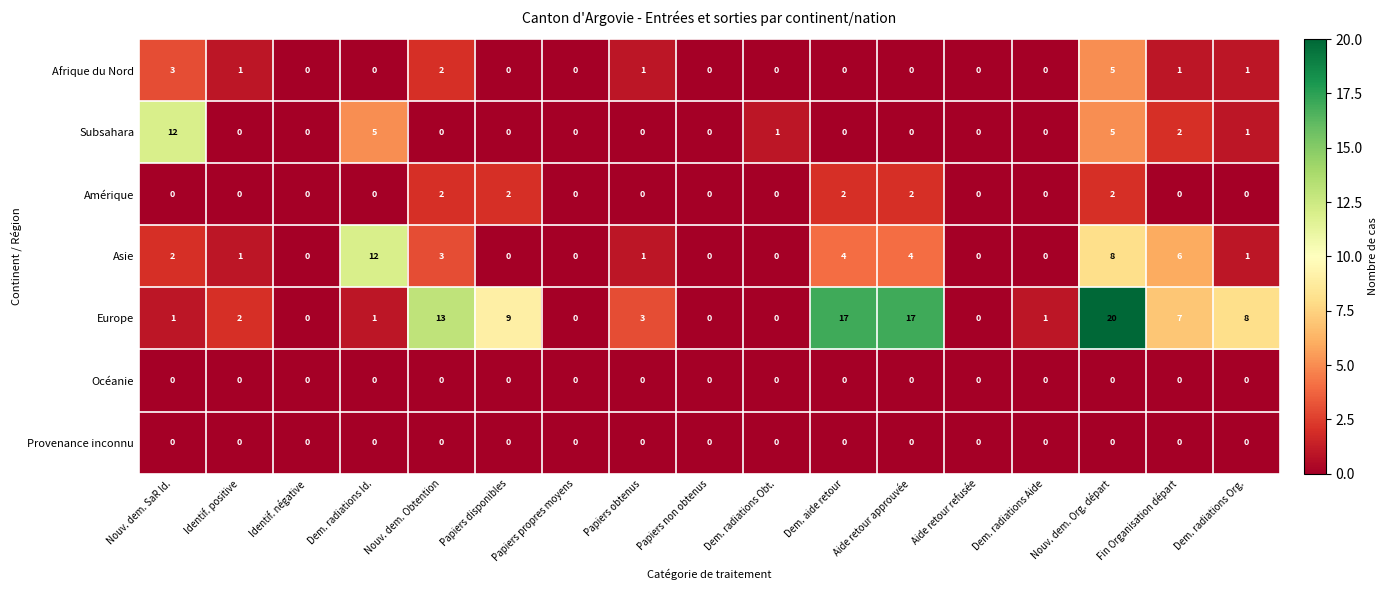

What is the spread (max minus min) of values at Dem. radiations Obt.?

1